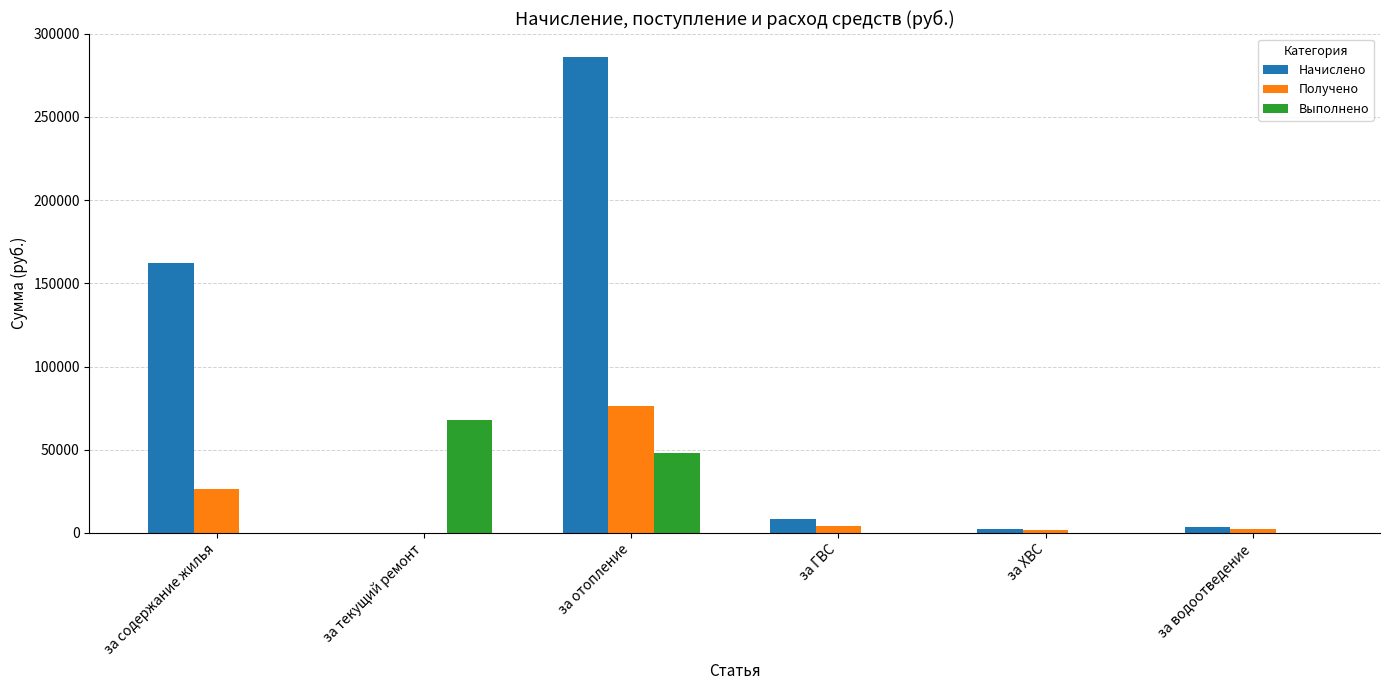

Which label corresponds to the largest value in the chart?

за отопление